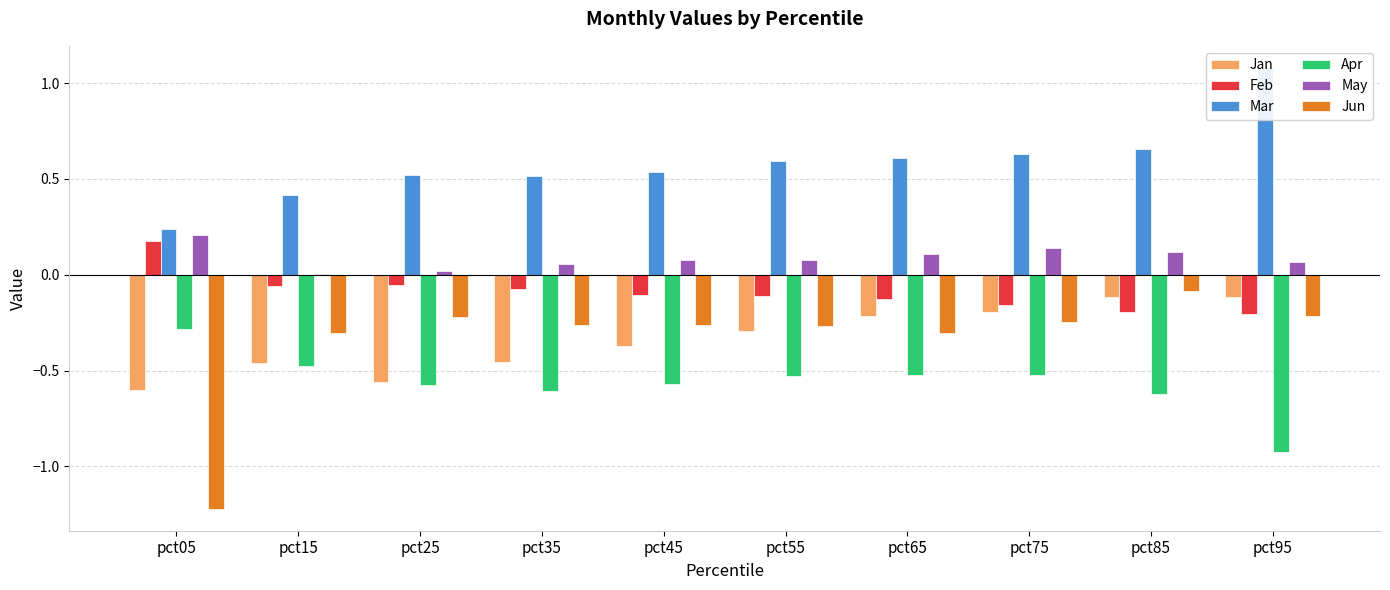

What is the total value across all series at pct55?

-0.5